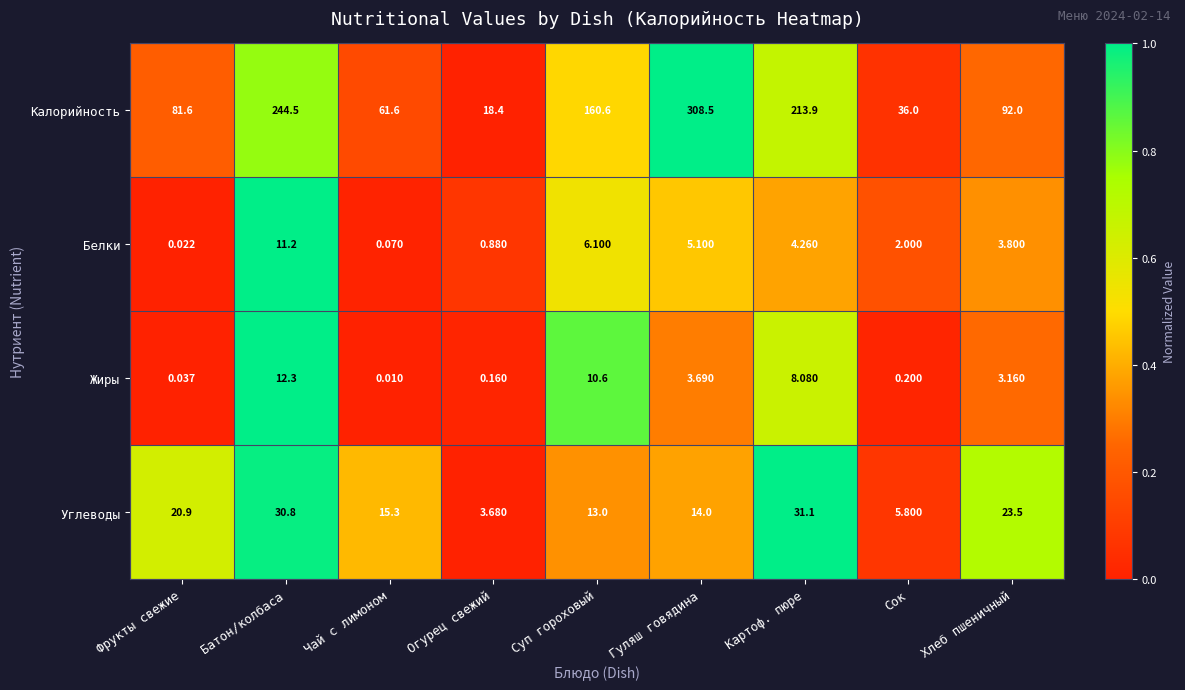

What is the total value across all series at Батон/колбаса?

298.8